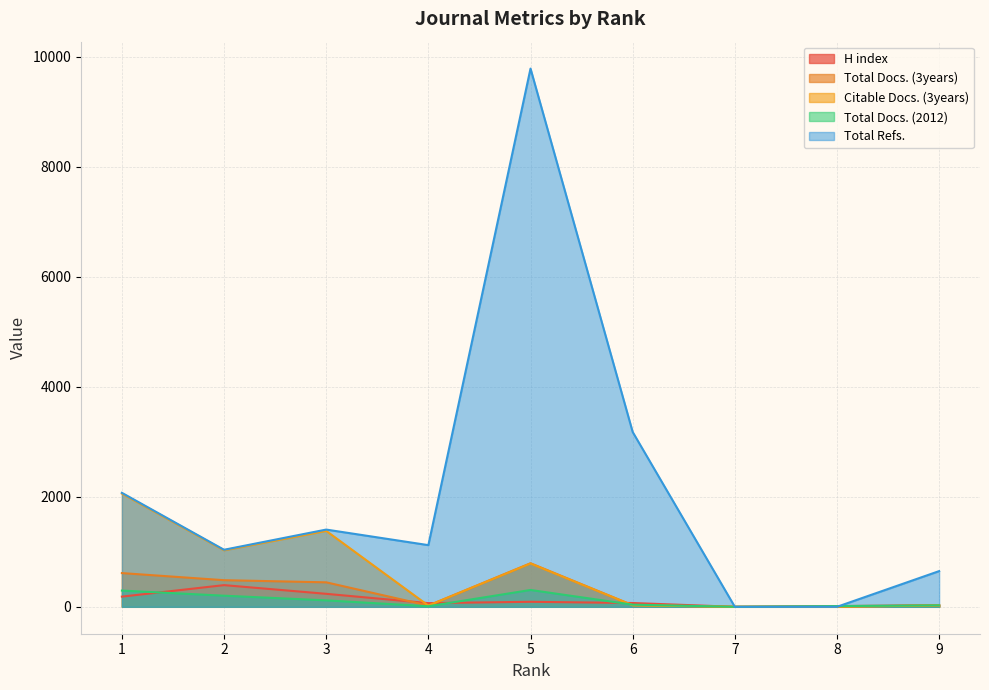

At which category does Total Docs. (2012) reach its first local valley?

4